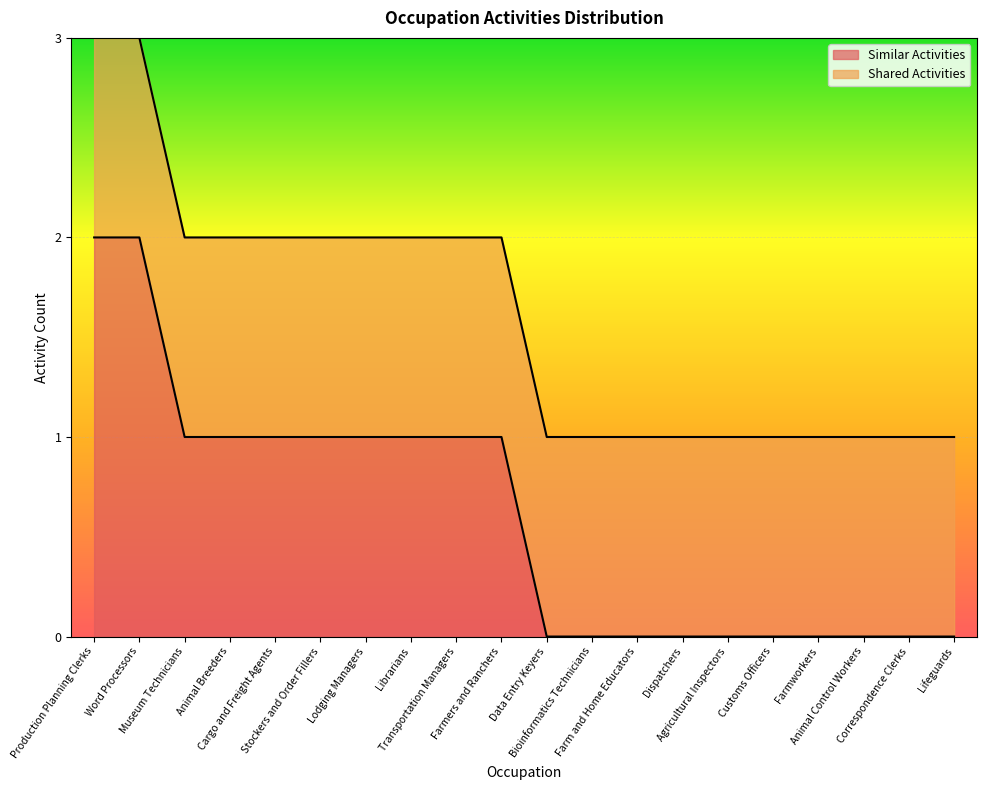

Rank the categories by value from highest to lowest.

Production Planning Clerks, Word Processors, Museum Technicians, Animal Breeders, Cargo and Freight Agents, Stockers and Order Fillers, Lodging Managers, Librarians, Transportation Managers, Farmers and Ranchers, Data Entry Keyers, Bioinformatics Technicians, Farm and Home Educators, Dispatchers, Agricultural Inspectors, Customs Officers, Farmworkers, Animal Control Workers, Correspondence Clerks, Lifeguards